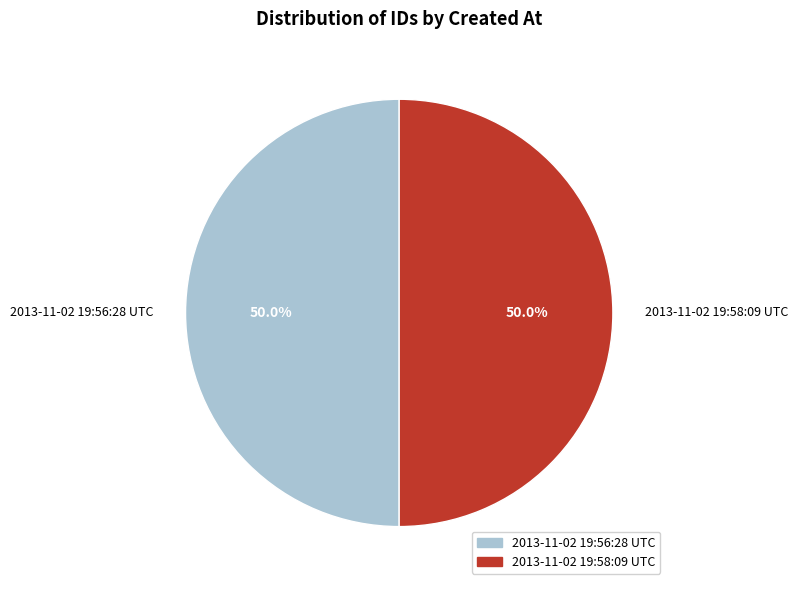

Combined, do 2013-11-02 19:58:09 UTC and 2013-11-02 19:56:28 UTC account for over 50%?

Yes